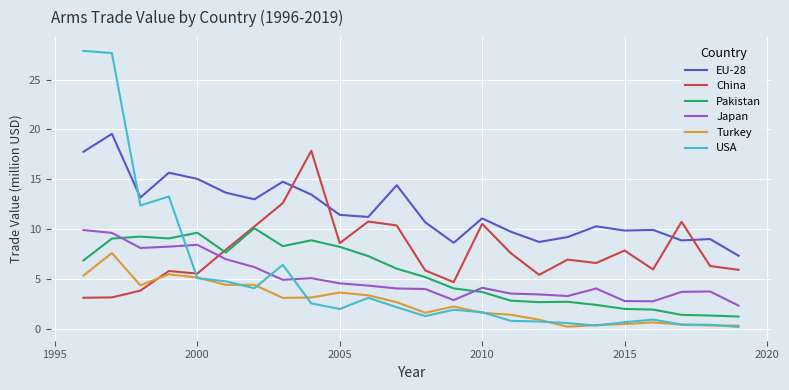

What is the greatest value displayed?

27.9